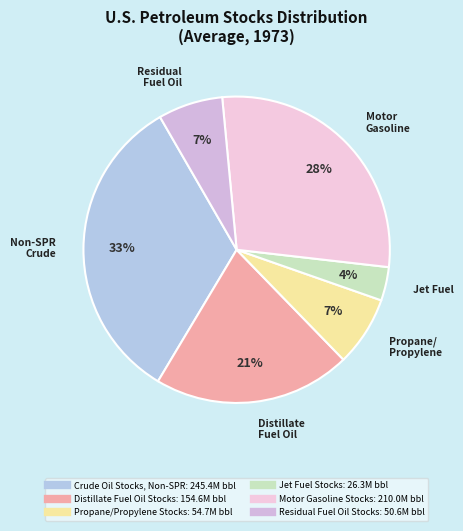

What is the smallest slice in the pie chart?

Jet Fuel Stocks